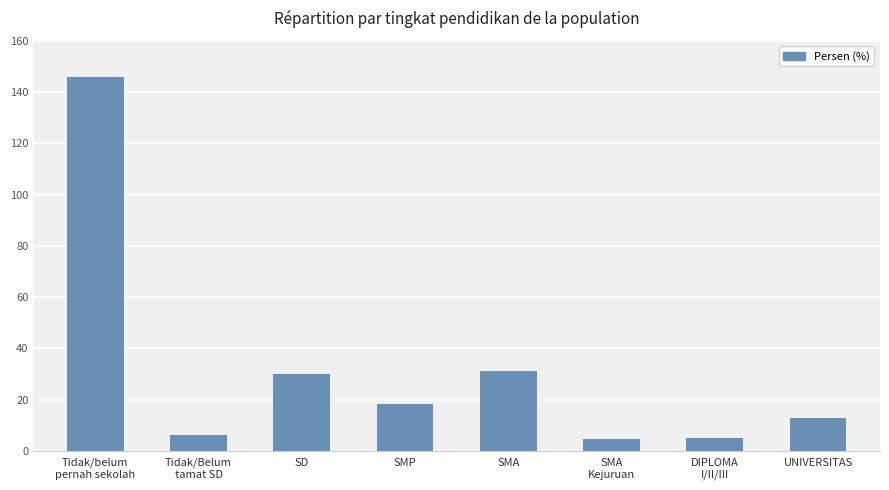

Is it true that the value at UNIVERSITAS is 21.6?

False